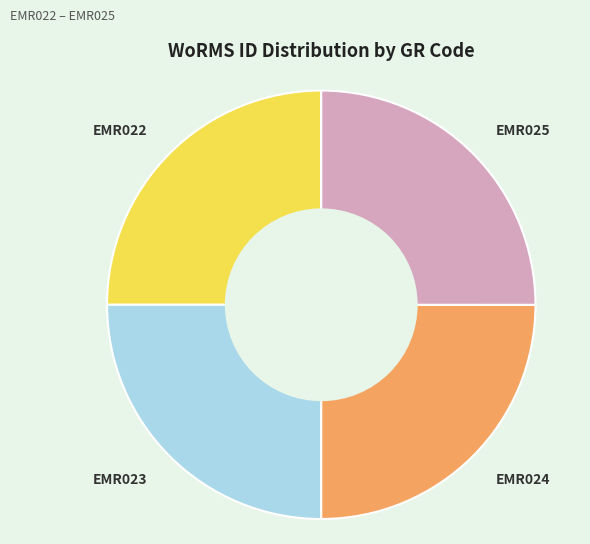

Is it true that EMR023 is 25% of the pie?

True